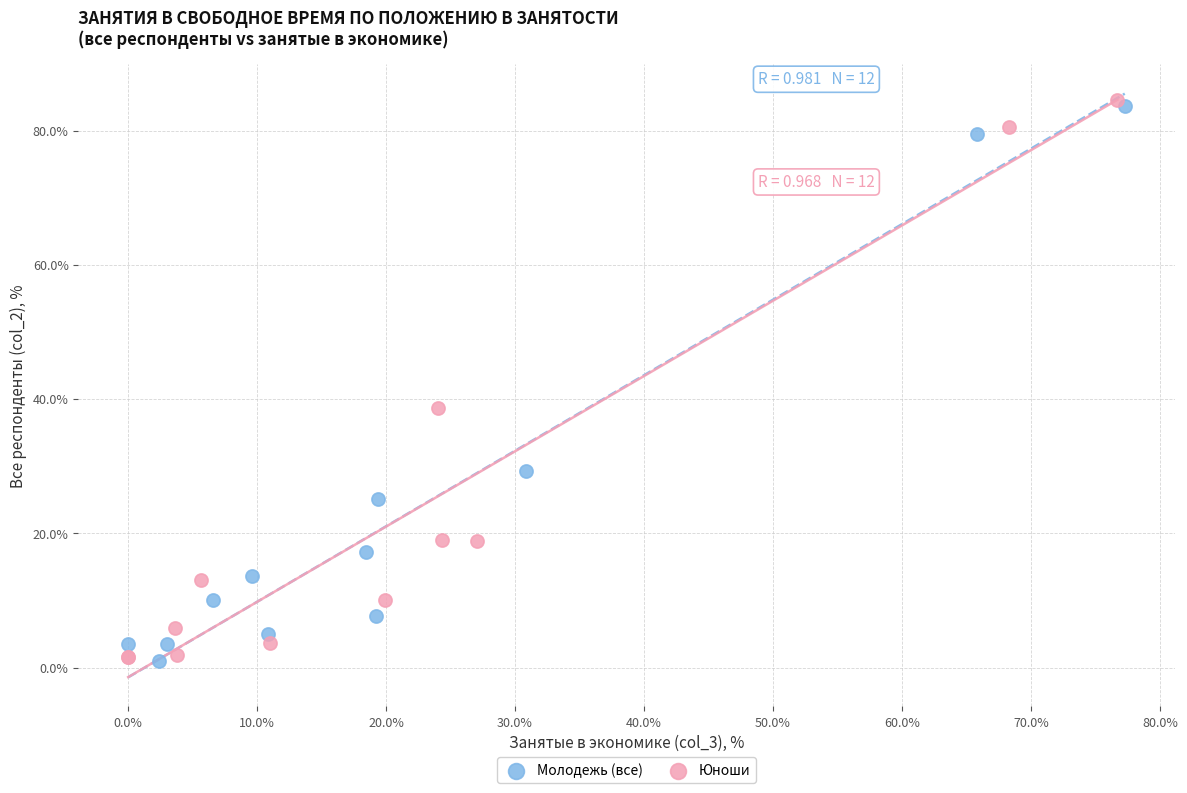

What are all the series names shown in the legend?

Молодежь (все), Юноши